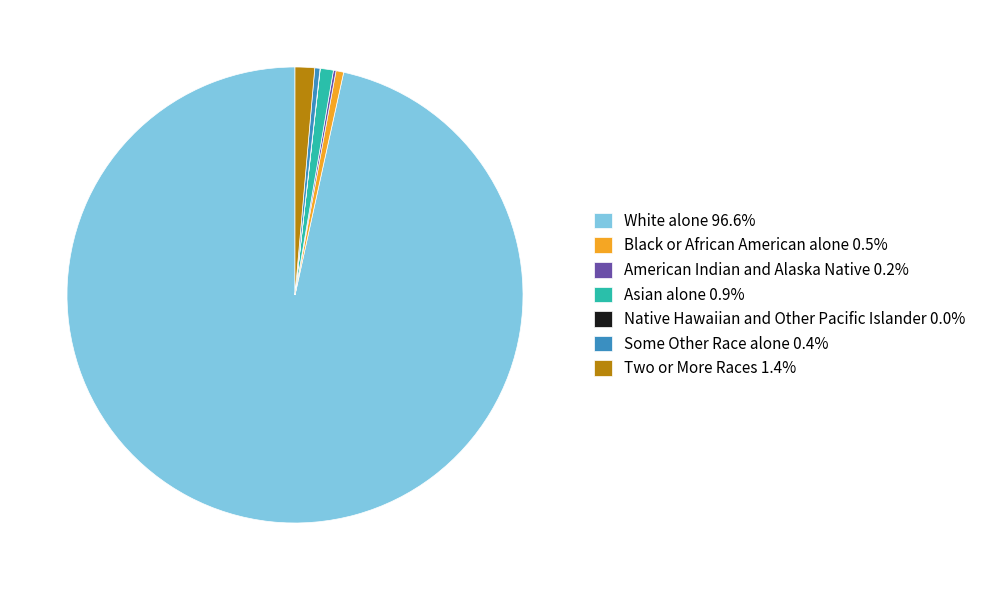

The Black or African American alone slice represents 1% of the pie. True or false?

True